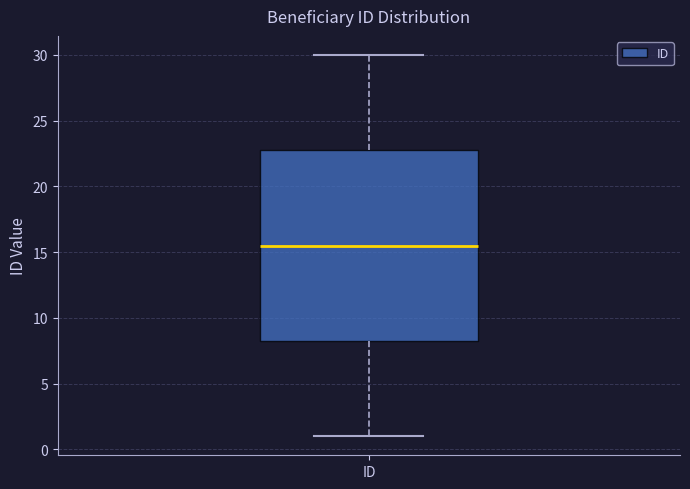

Transcribe this box plot: give where the median line is, the range the box spans, and where the two whiskers end, as read against the y-axis. The values are not printed on the chart, so give them approximately, as read against the axis.

median 15.5, box 8.5 to 23.0, whiskers 1.0 to 30.0